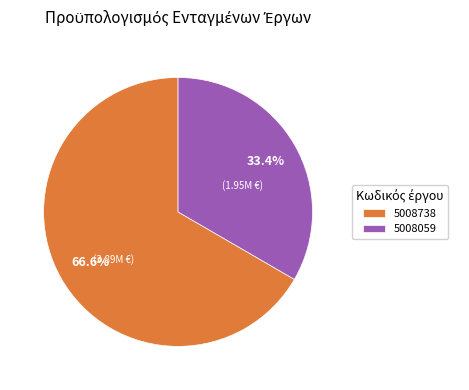

How many segments does this pie chart have?

2